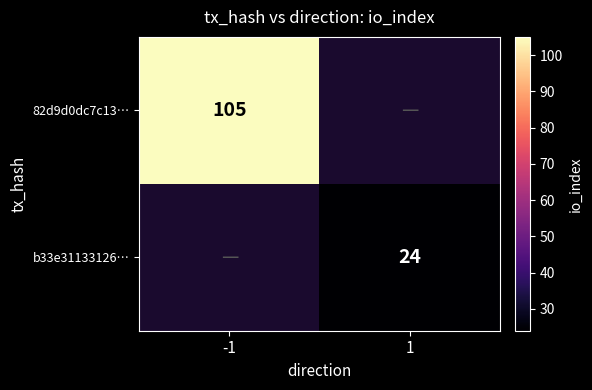

Is it true that 82d9d0dc7c13… equals 105 at -1?

True